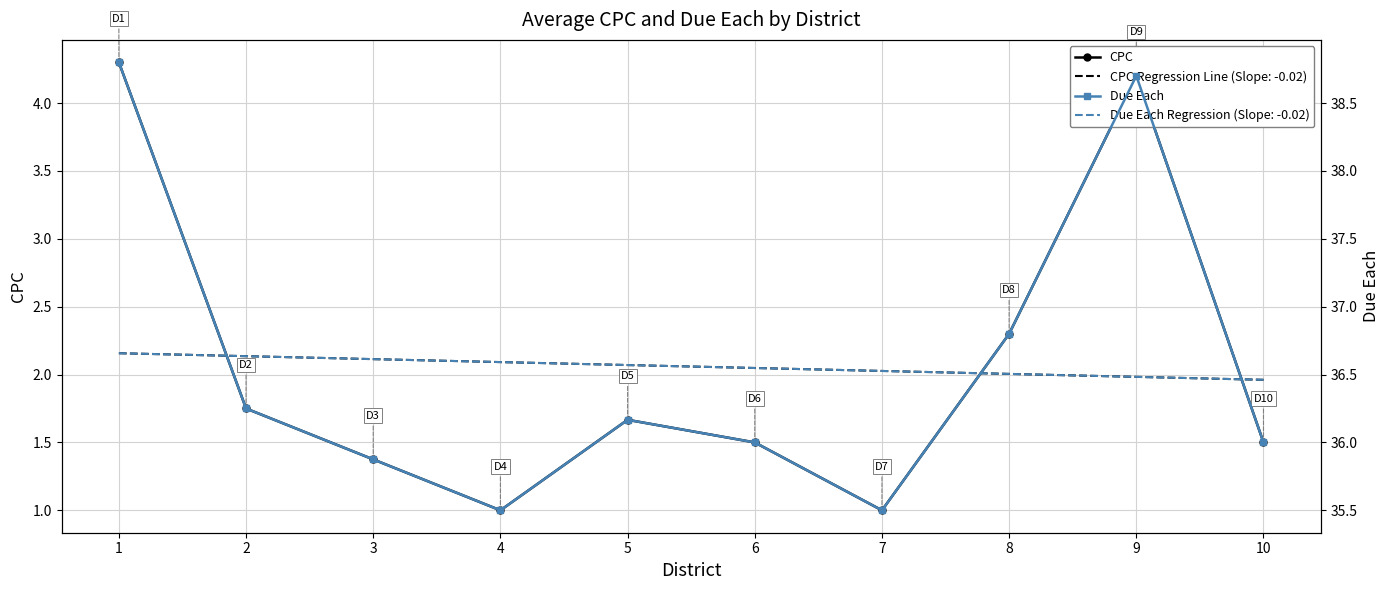

Reading right to left, extract all data points from this chart.

CPC: 1.5	4.2	2.3	1.0	1.5	1.7	1.0	1.4	1.8	4.3
Due Each: 36.0	38.7	36.8	35.5	36.0	36.2	35.5	35.9	36.2	38.8